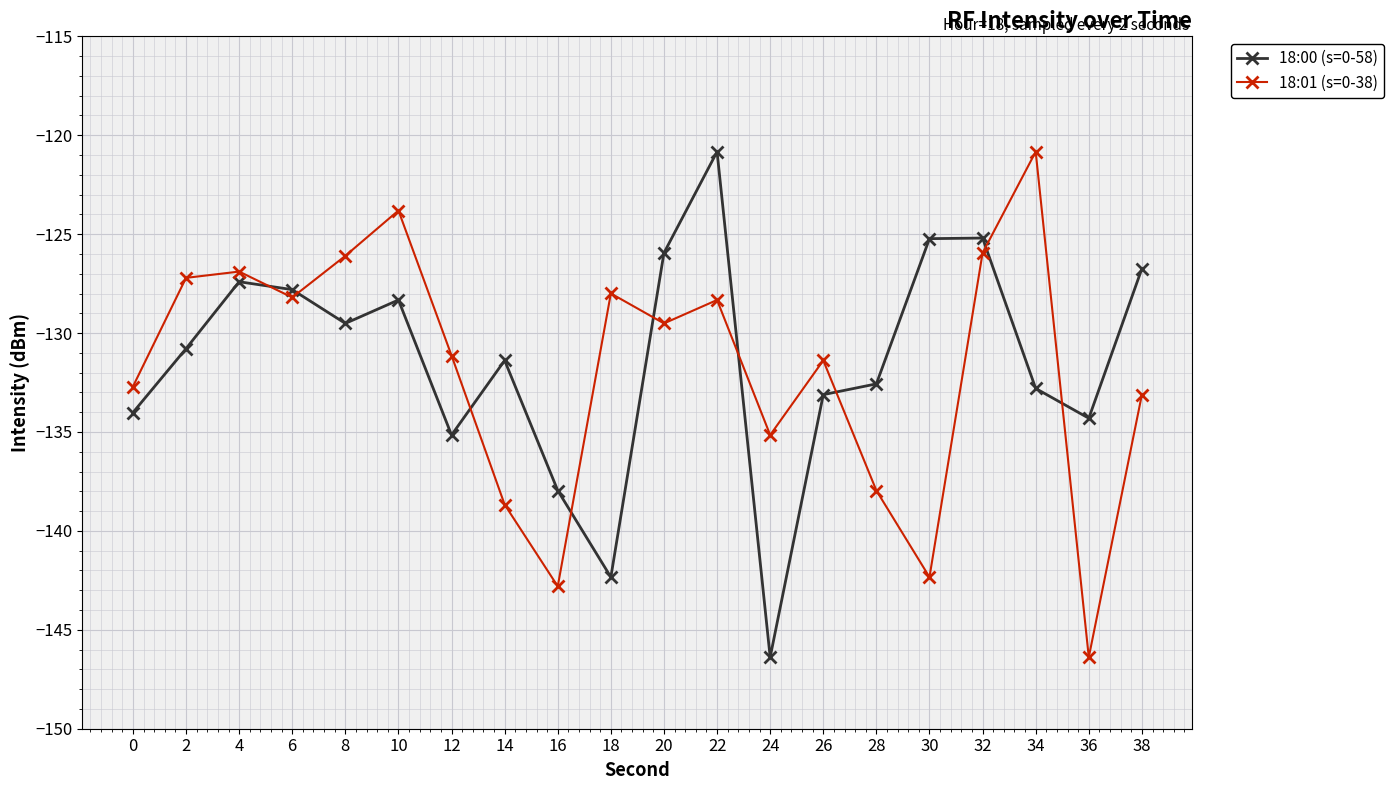

Is this an area chart (filled region under the line)?

No